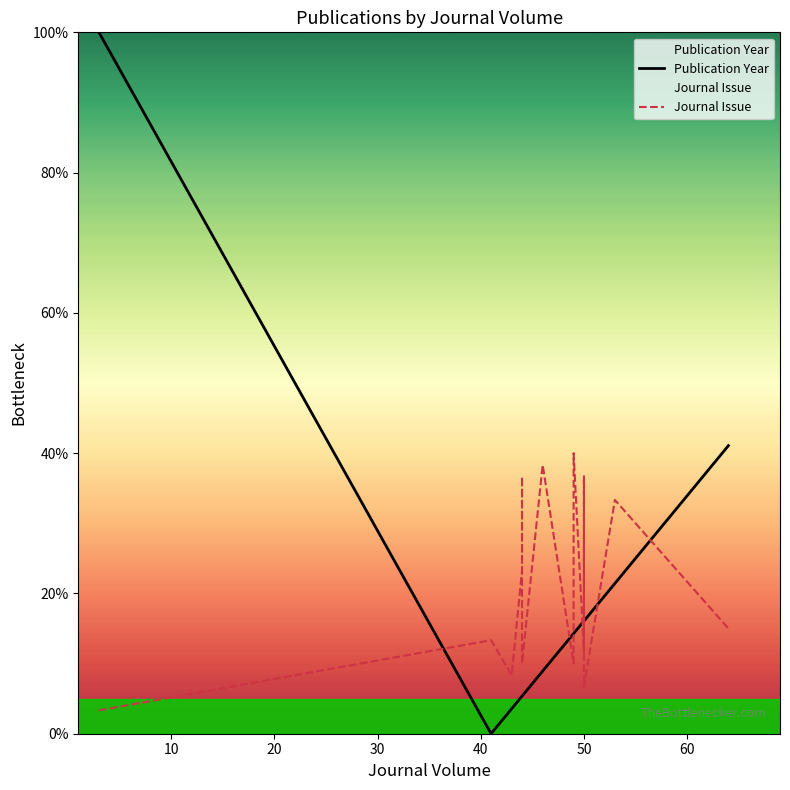

Which series has the largest total across all categories?

Journal Issue